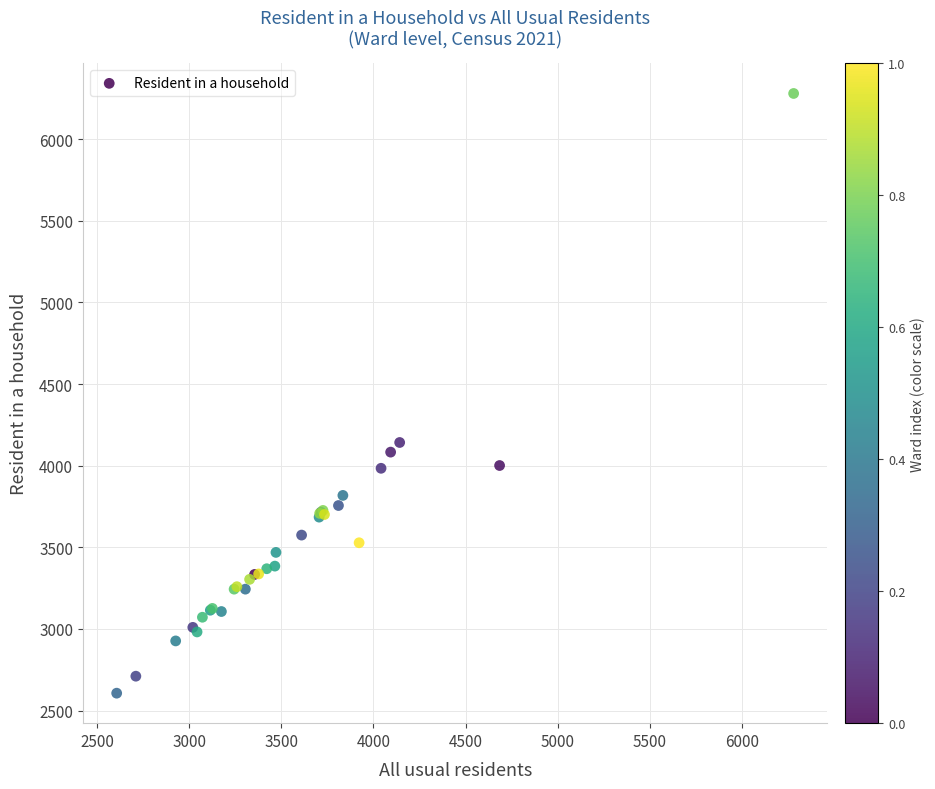

What Y value in the scatter plot is closest to 4443?

4142